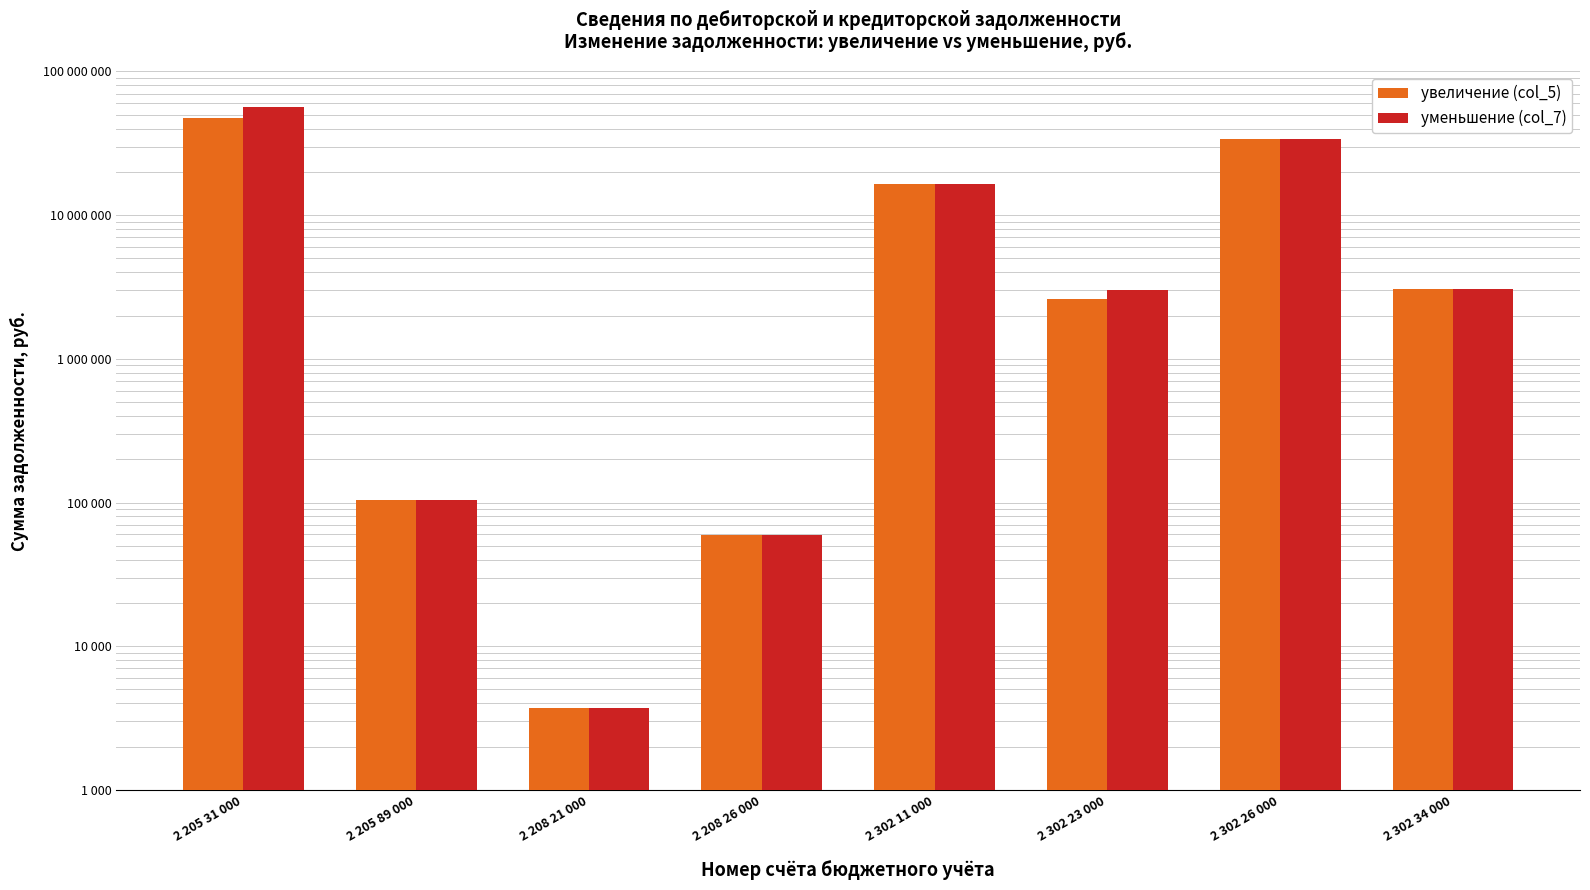

What position from the left is 2 302 26 000?

7